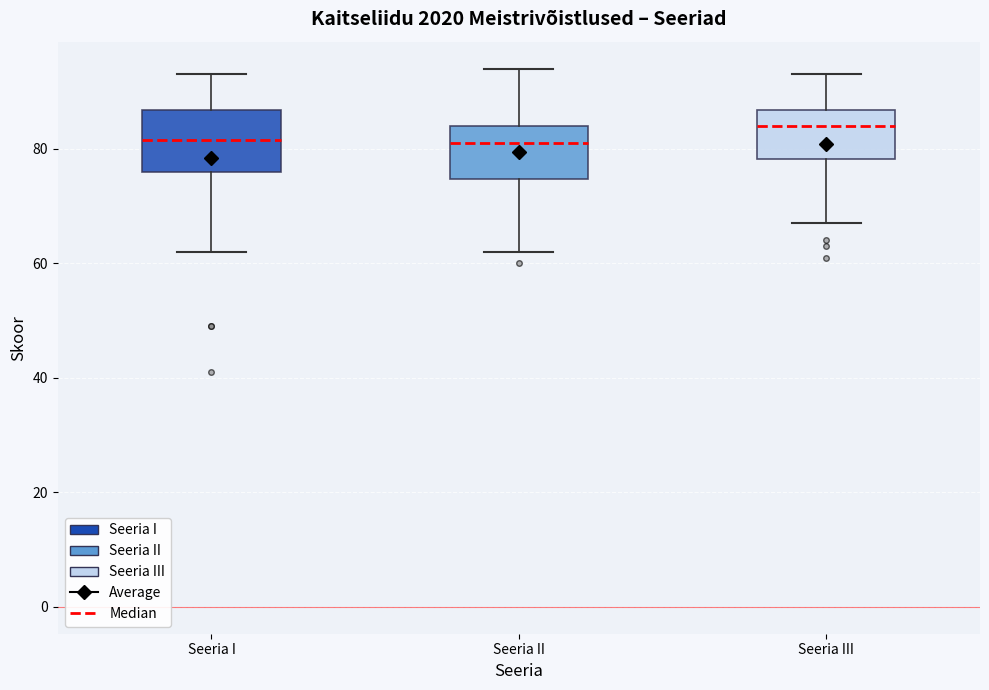

Where does the lower whisker of the box for Seeria II end on the y-axis? The values are not printed on the chart, so give them approximately, as read against the axis.

62